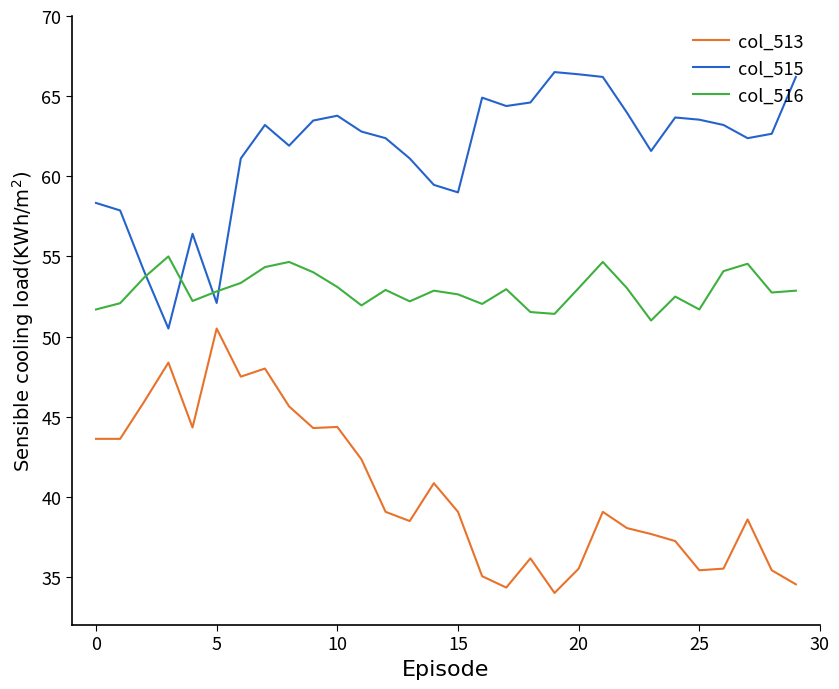

True or false: col_515 and col_513 intersect in this chart.

False